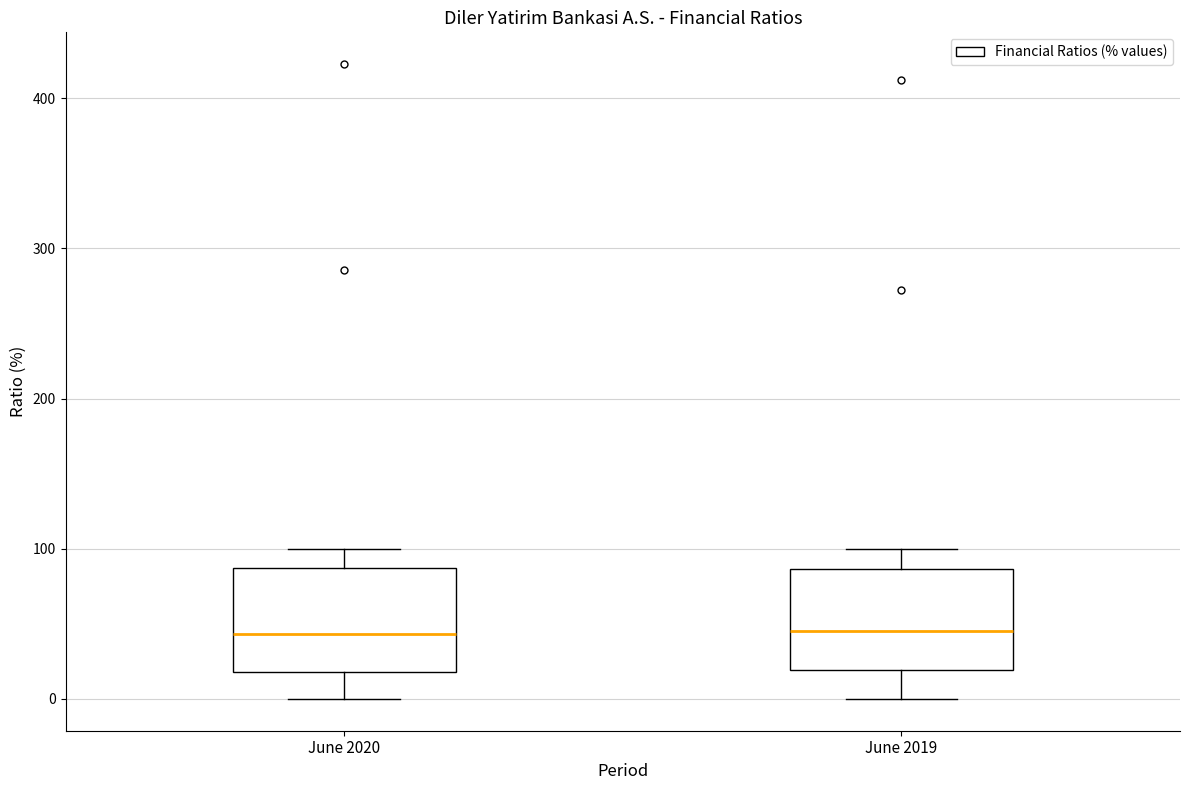

Reading left to right, read every box against the y-axis: the position of its median line, the range the box covers, and the ends of its whiskers. The values are not printed on the chart, so give them approximately, as read against the axis.

June 2020: median 40, box 20 to 90, whiskers 0 to 100
June 2019: median 50, box 20 to 90, whiskers 0 to 100